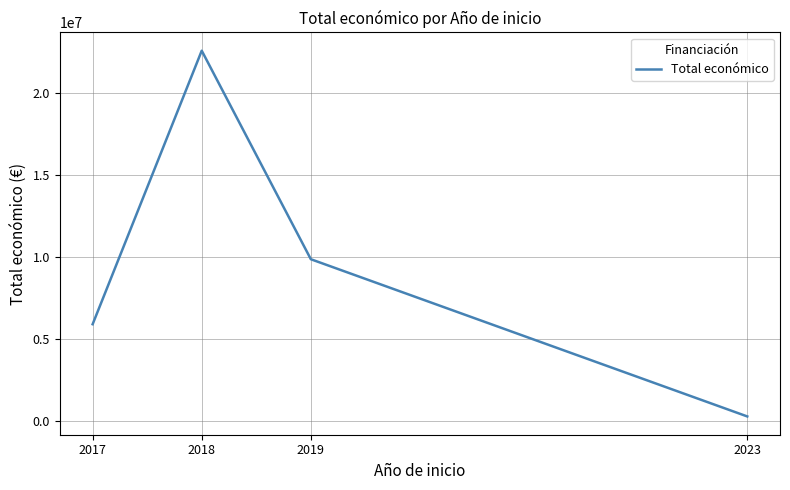

What is the difference between the maximum and second lowest values?

16690956